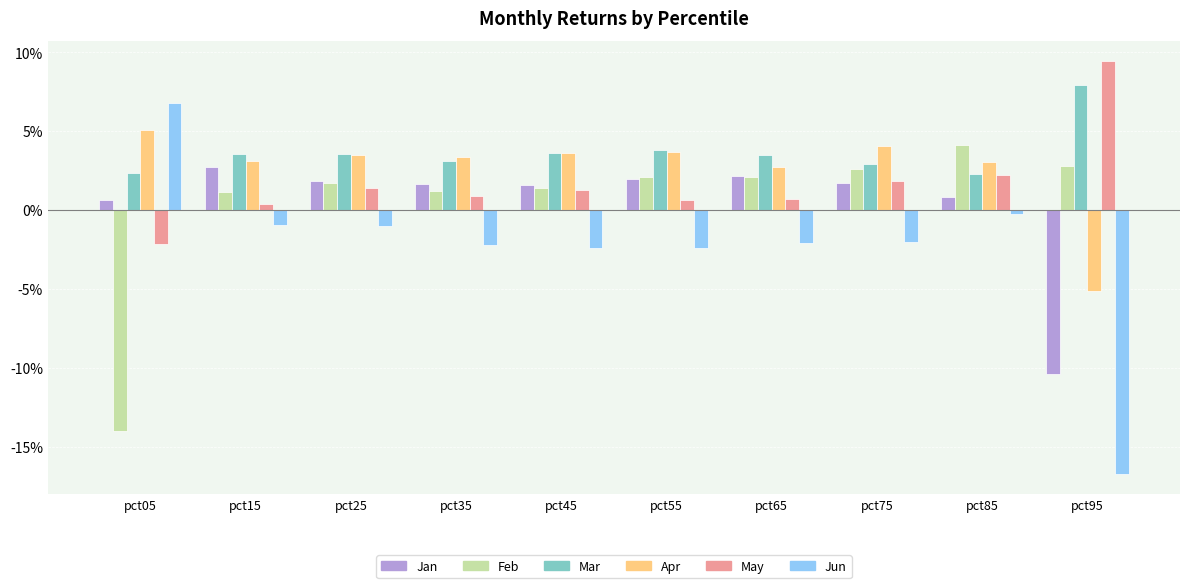

Does the chart contain stacked bars?

No